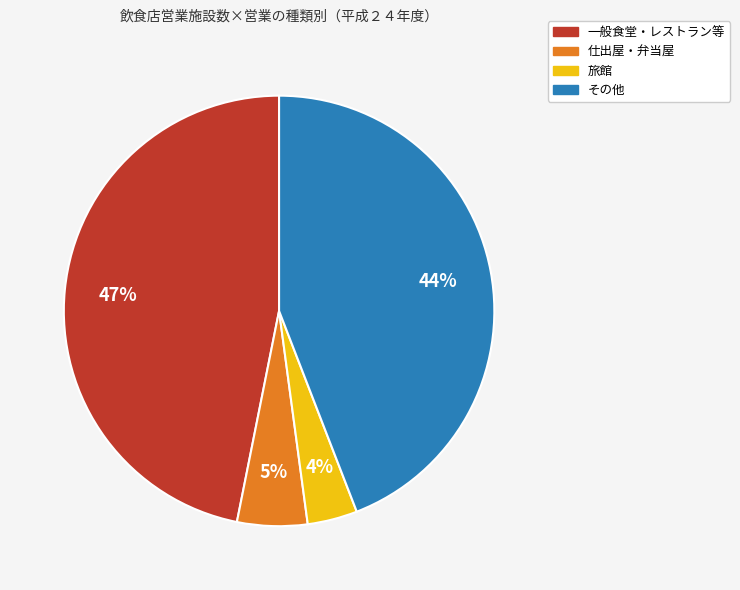

How many slices are in this pie chart?

4